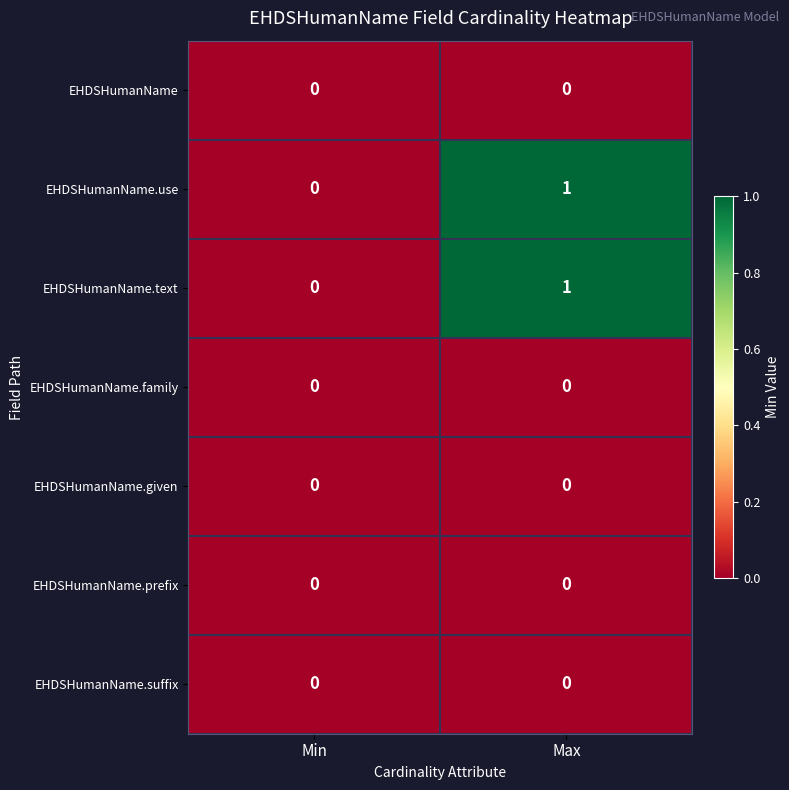

What is the difference between the highest and lowest values at Max?

1